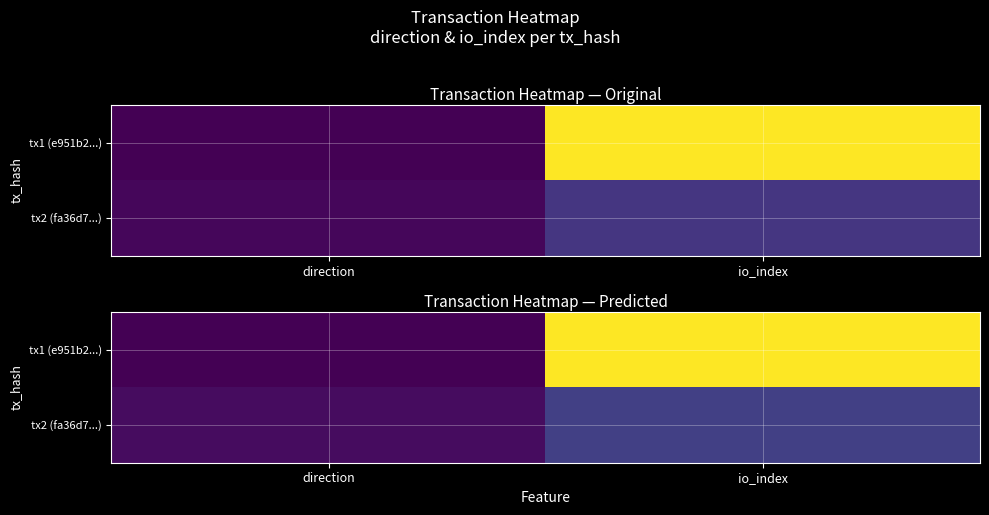

The tx1 (e951b2...) series shows 0.5 at direction. True or false?

True